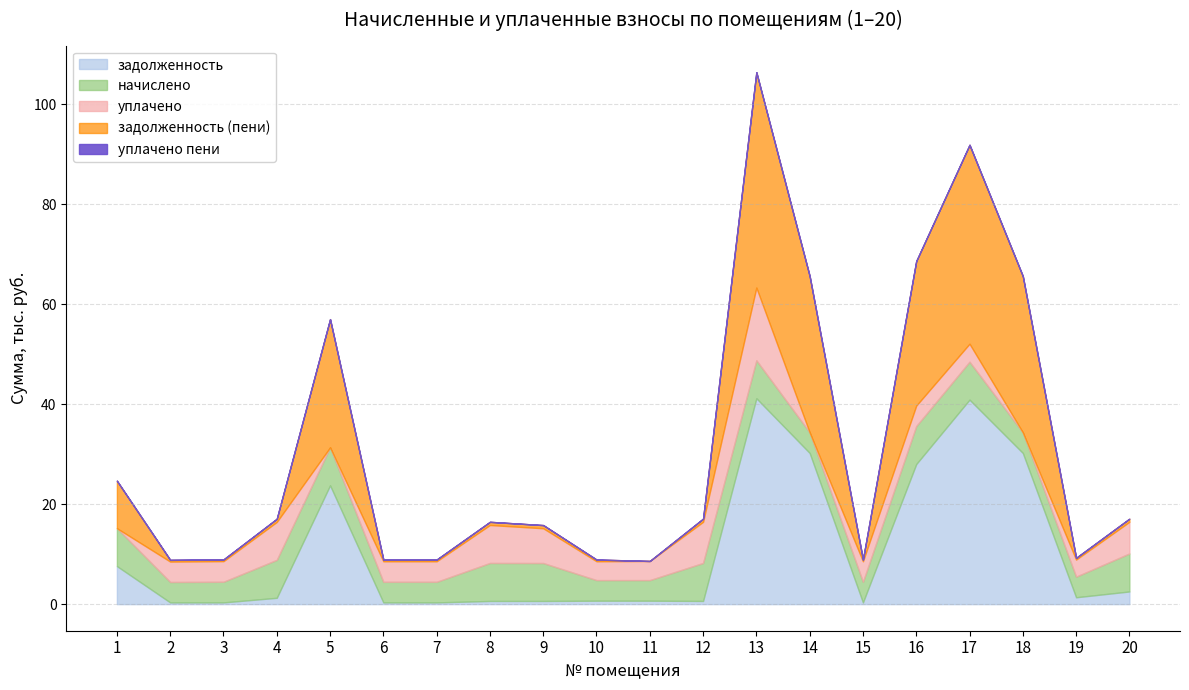

Reading left to right, transcribe all the data shown in this chart.

zadolzhennost: 7610.5	340.6	344.0	1265.2	23773.1	343.0	343.1	633.5	632.6	686.3	686.3	633.5	41198.1	30252.4	343.1	28024.9	40917.2	30252.4	1372.6	2533.8
nachisleno: 7581.2	4087.6	4127.9	7591.3	7591.3	4117.8	4117.8	7601.4	7591.3	4117.8	4117.8	7601.4	7591.3	4117.8	4117.8	7601.4	7591.3	4117.8	4117.8	7601.4
uplacheno: 0.0	4087.6	4127.9	7591.5	0.0	4117.8	4117.8	7601.4	6958.7	3774.7	3829.3	8234.9	14563.2	0.0	4117.8	4100.0	3600.0	0.0	3430.7	6333.0
zadolzhennost_pen: 9505.8	340.6	344.0	632.6	25670.9	343.1	343.1	633.5	632.6	343.1	0.0	633.5	43095.9	31281.8	343.1	28925.2	39815.0	31281.8	343.1	633.5
uplacheno_pen: 0.0	0.0	0.0	1.2	0.0	0.0	0.0	0.0	0.0	0.0	0.0	3.4	0.0	0.0	0.0	0.0	0.0	0.0	0.2	0.4